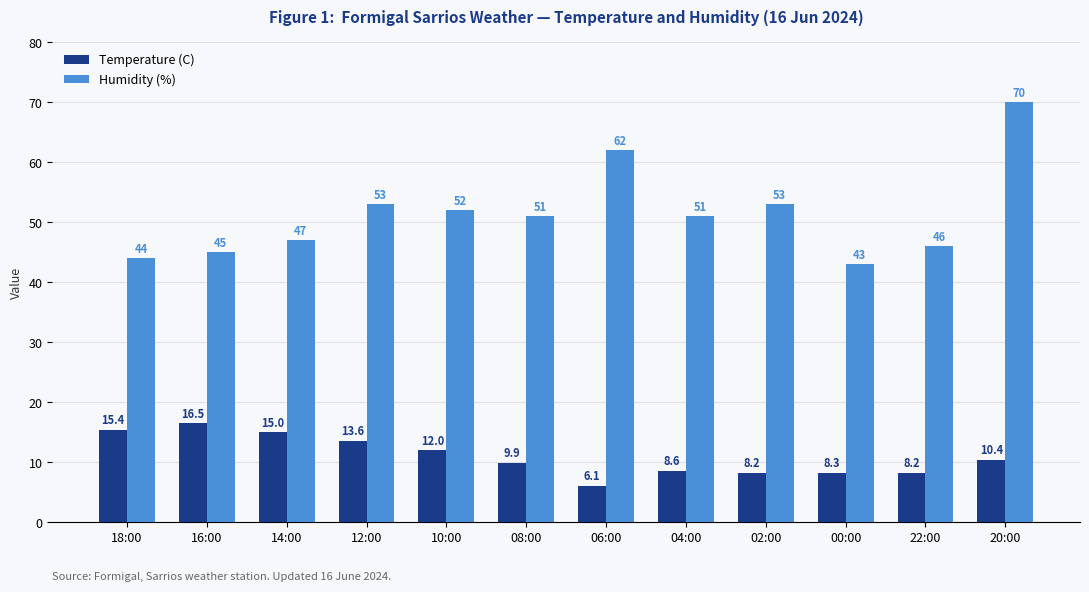

Reading left to right, what are all the values shown in this chart?

Temperature (C): 15.4	16.5	15.0	13.6	12.0	9.9	6.1	8.6	8.2	8.3	8.2	10.4
Humidity (%): 44.0	45.0	47.0	53.0	52.0	51.0	62.0	51.0	53.0	43.0	46.0	70.0